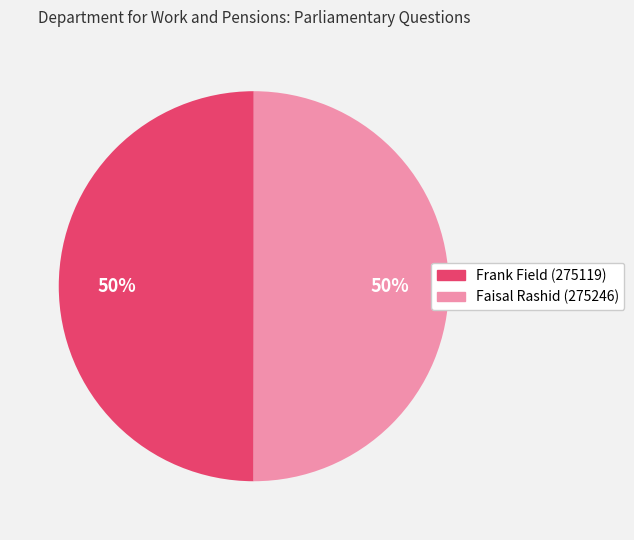

The Faisal Rashid (275246) slice represents 64% of the pie. True or false?

False